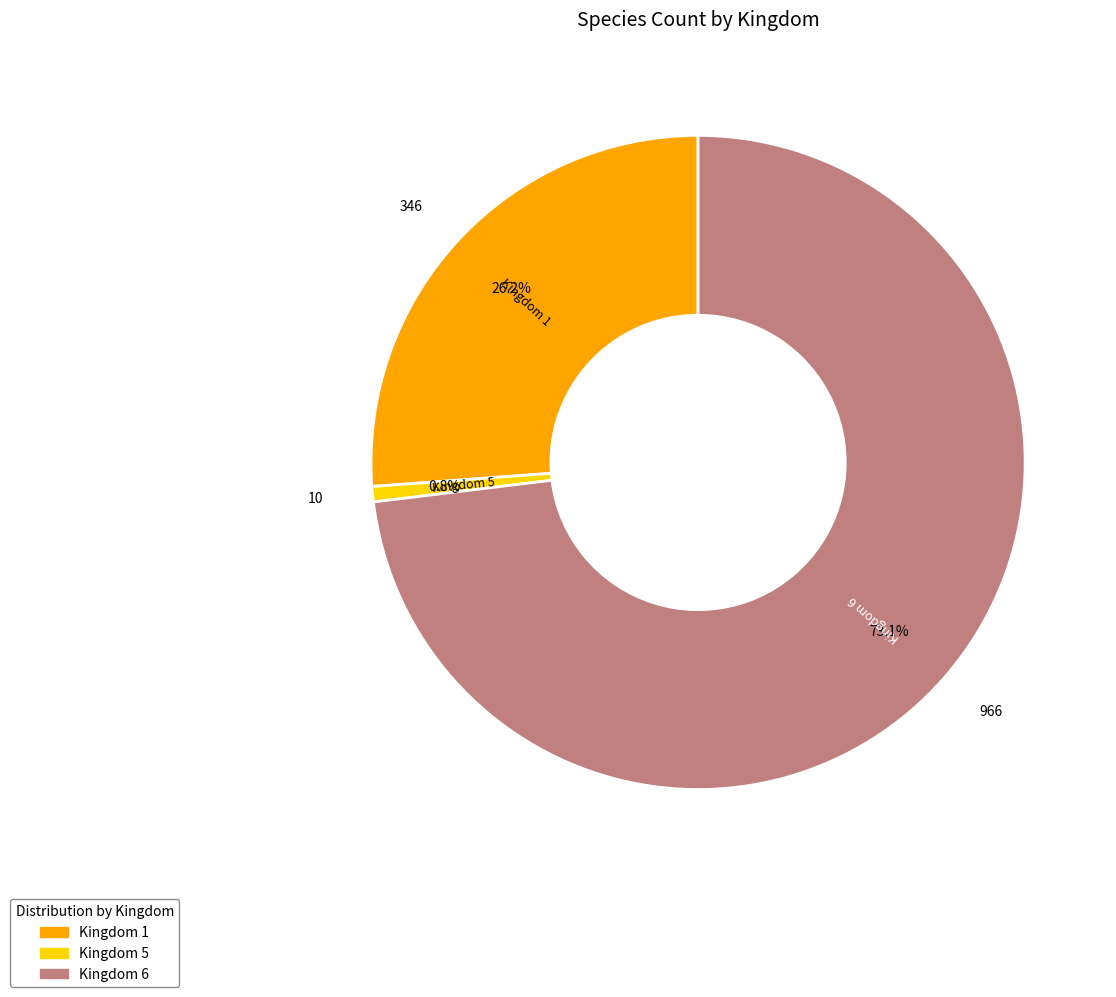

Does any single category account for the majority?

Yes